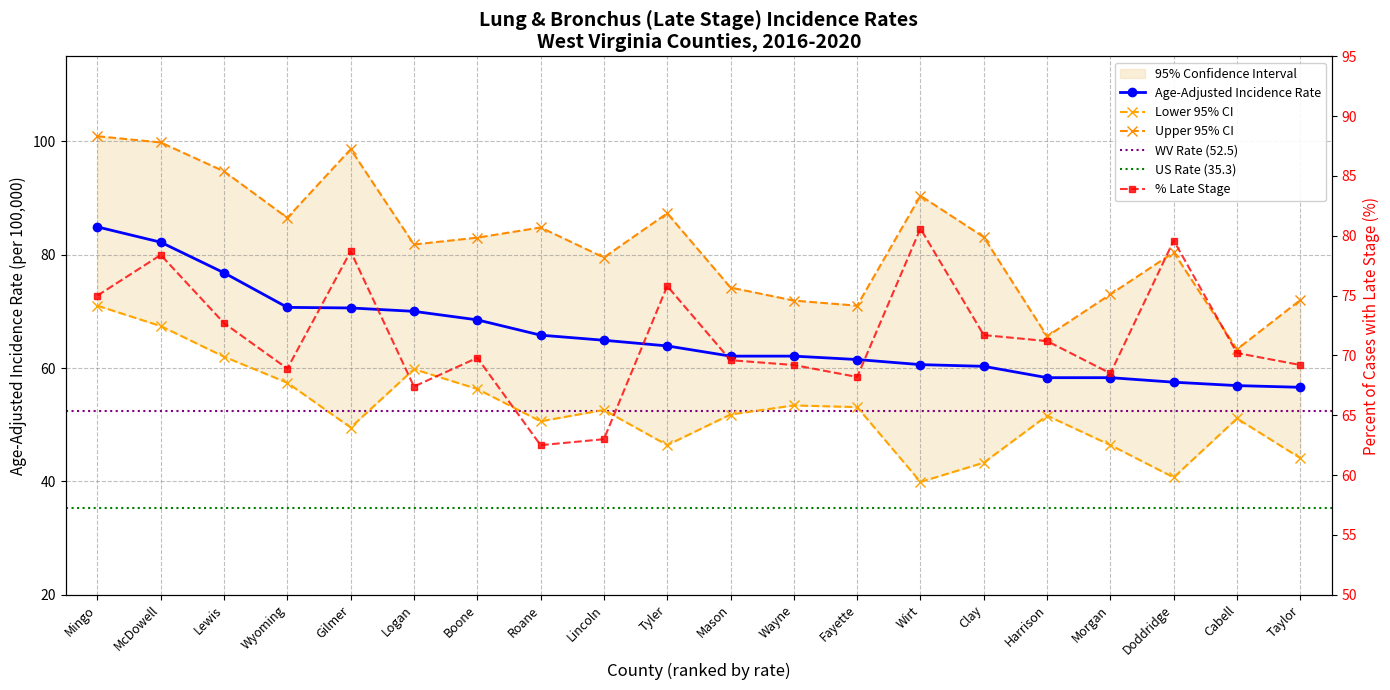

What is the lowest value of the Lower 95% CI series?

39.9